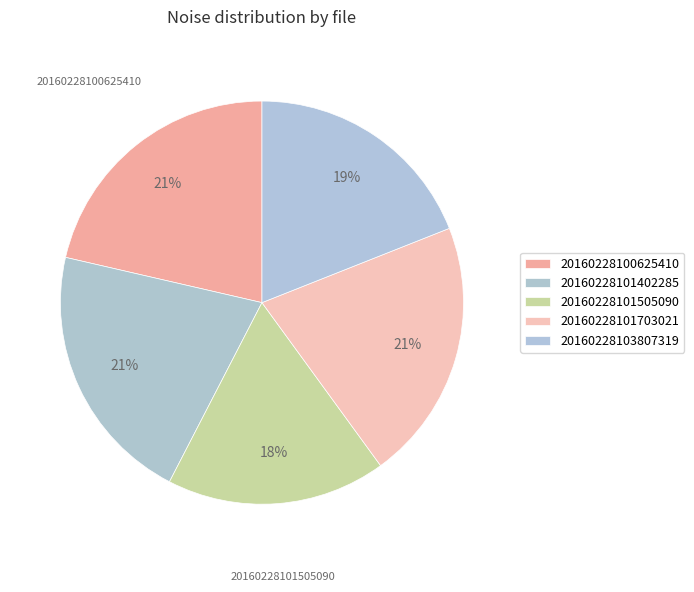

Which has a higher value, 20160228103807319 or 20160228101505090?

20160228103807319